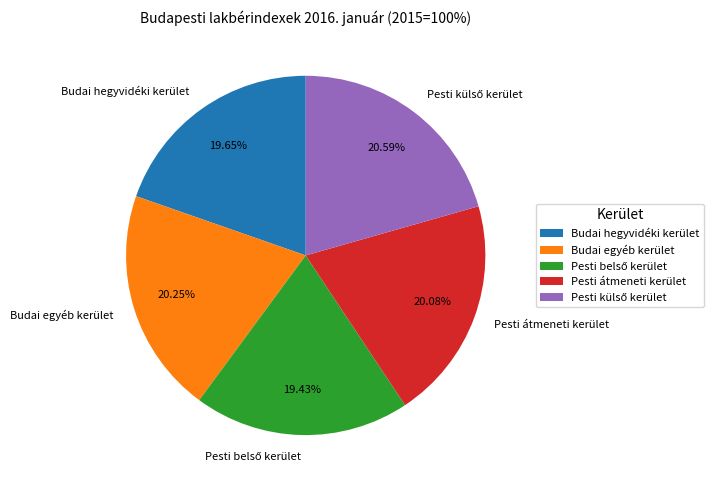

Does any single category account for the majority?

No